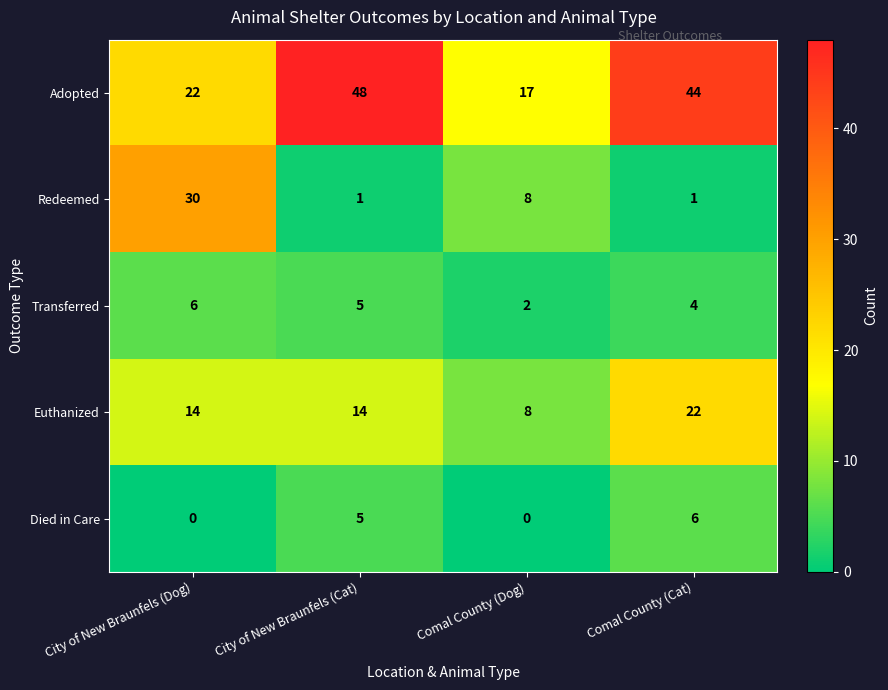

Where is Died in Care nearest to the value 3?

City of New Braunfels (Cat)